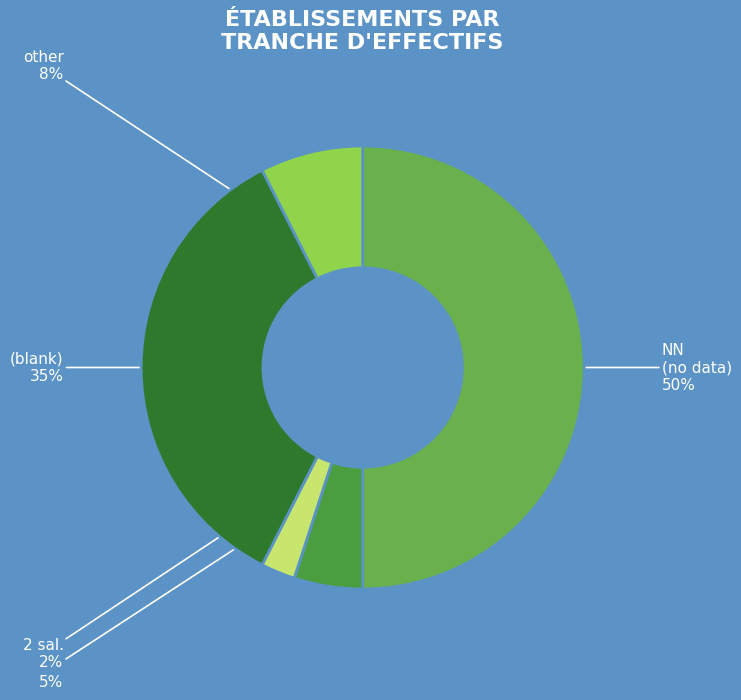

To the nearest percent, what is the average slice percentage?

20%